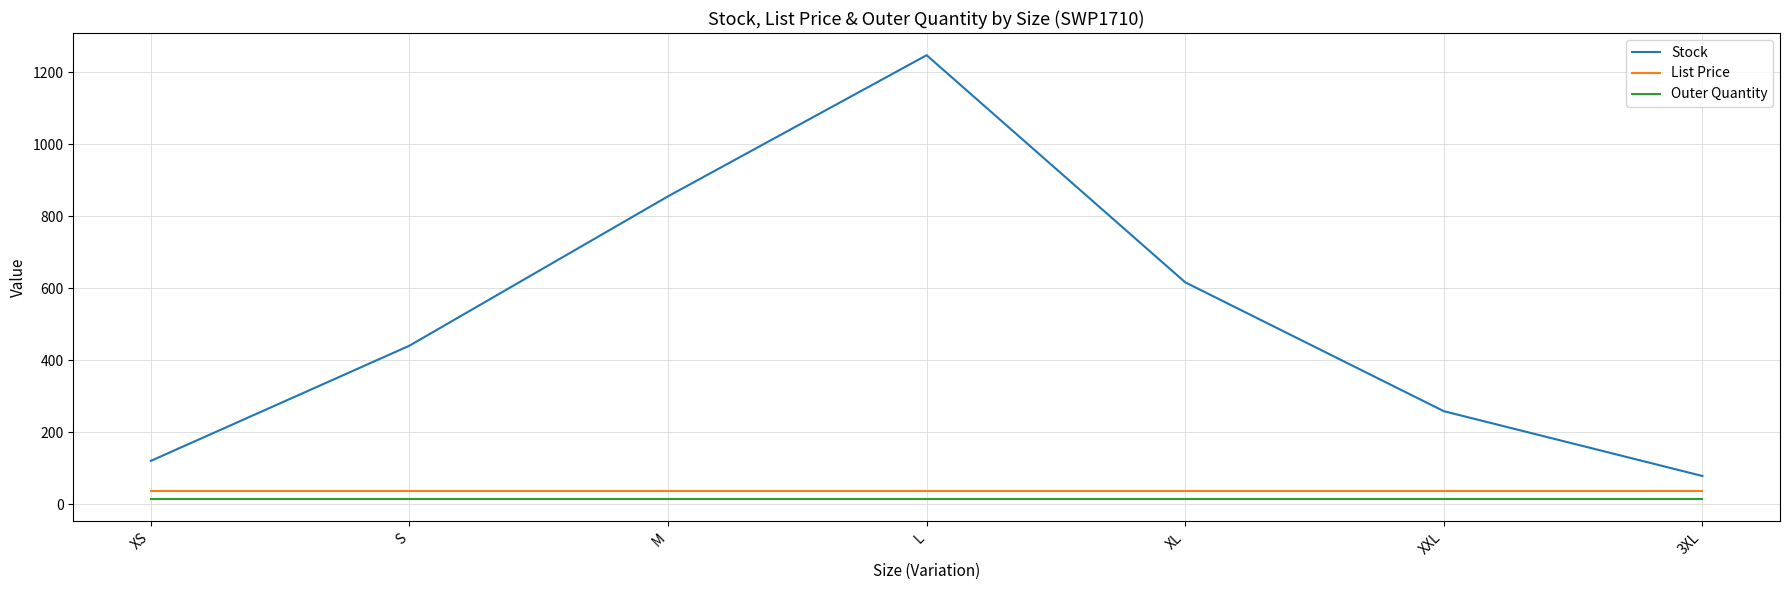

Is it true that Outer Quantity equals 15.0 at XS?

True